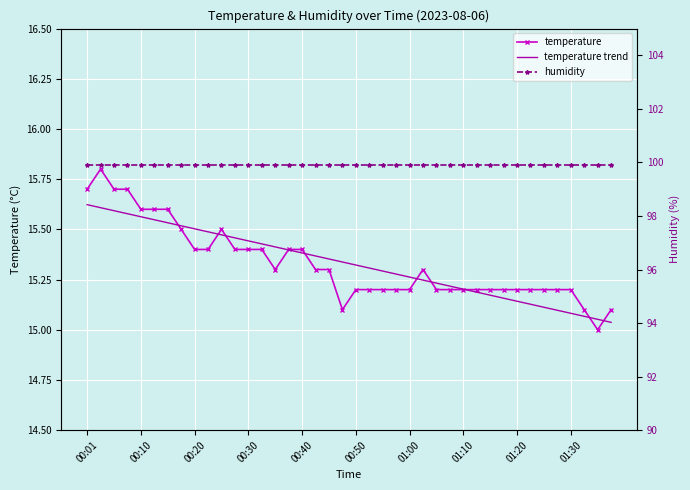

True or false: temperature trend and humidity cross at least once.

False